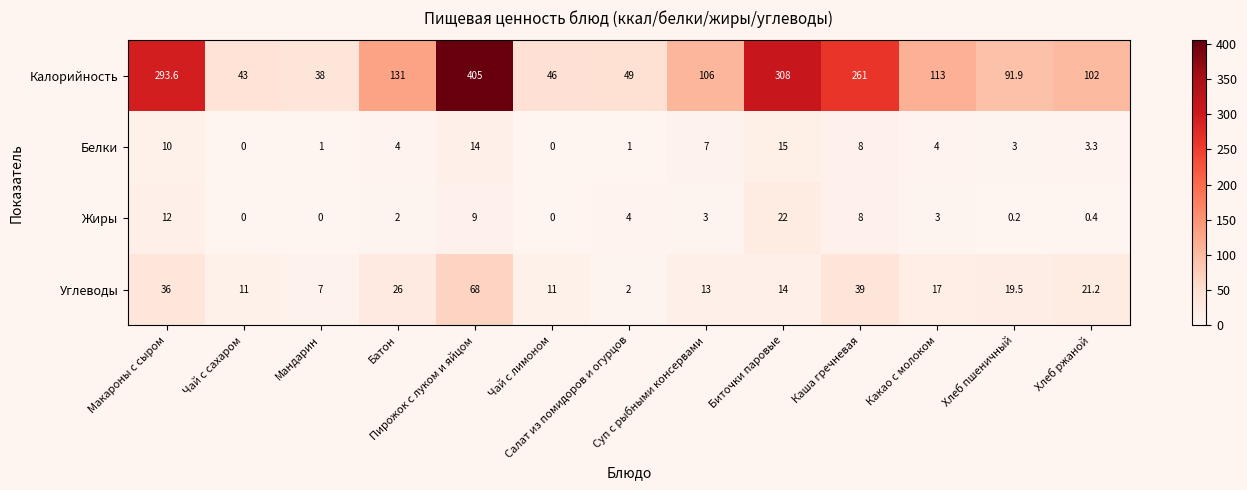

What is the difference between the second highest and second lowest values in the Углеводы series?

32.0